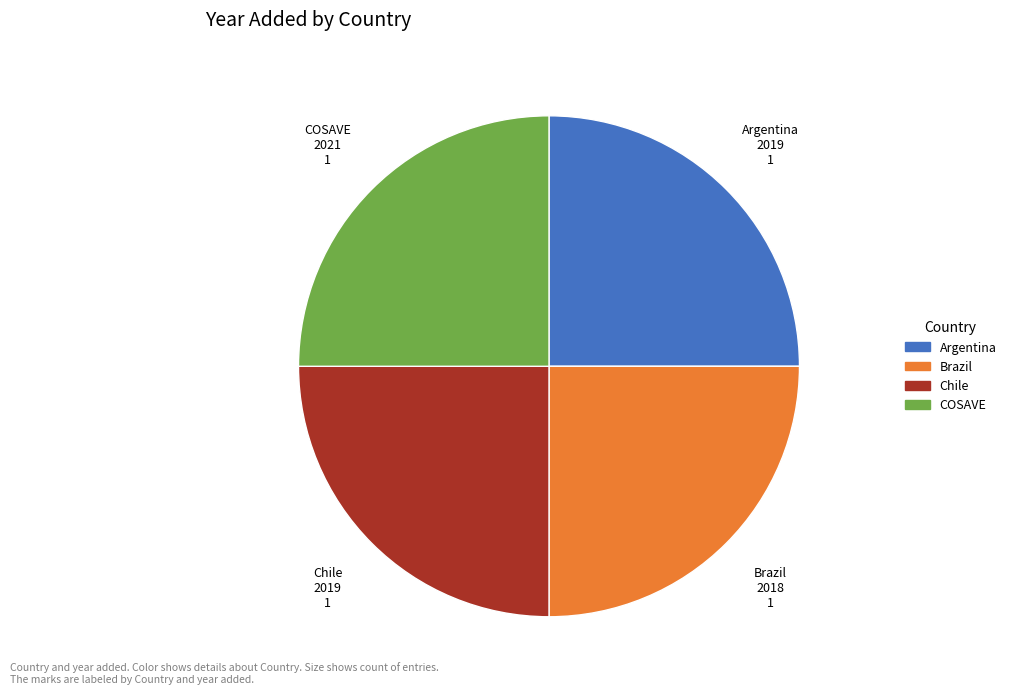

Is there any slice that represents more than half of the pie?

No